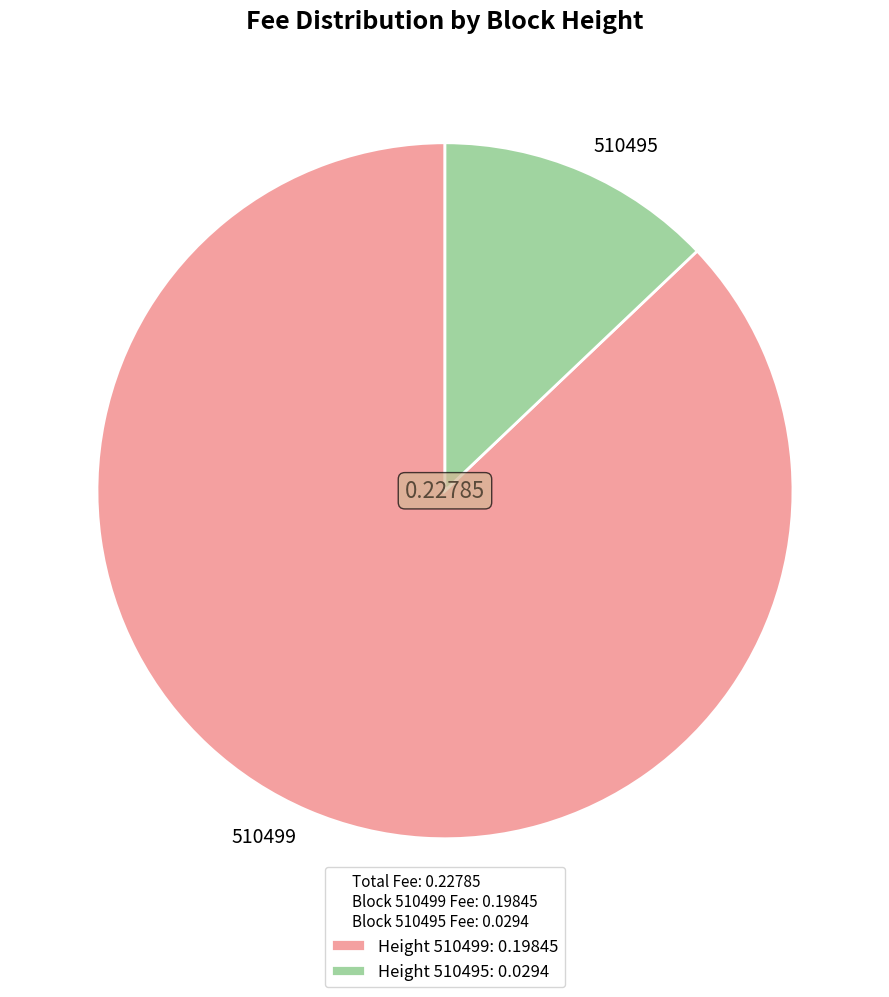

The 510495 slice represents 13% of the pie. True or false?

True